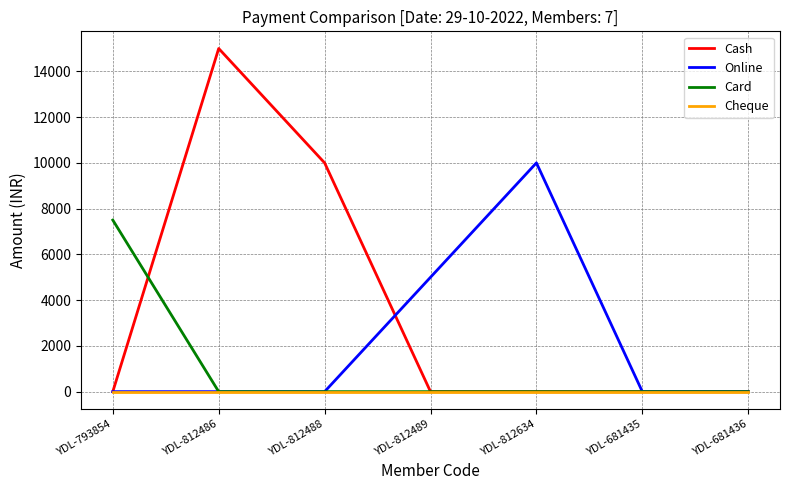

Is it true that Card equals -5100 at YDL-812634?

False